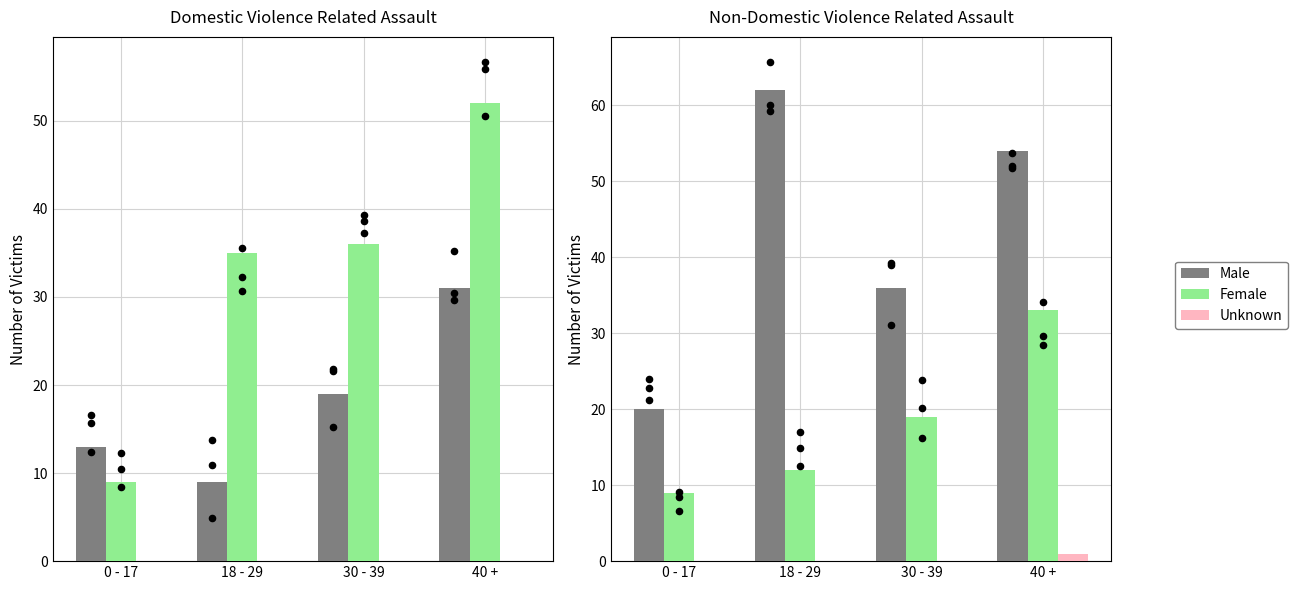

At which category is the sum across all series the highest?

40 +